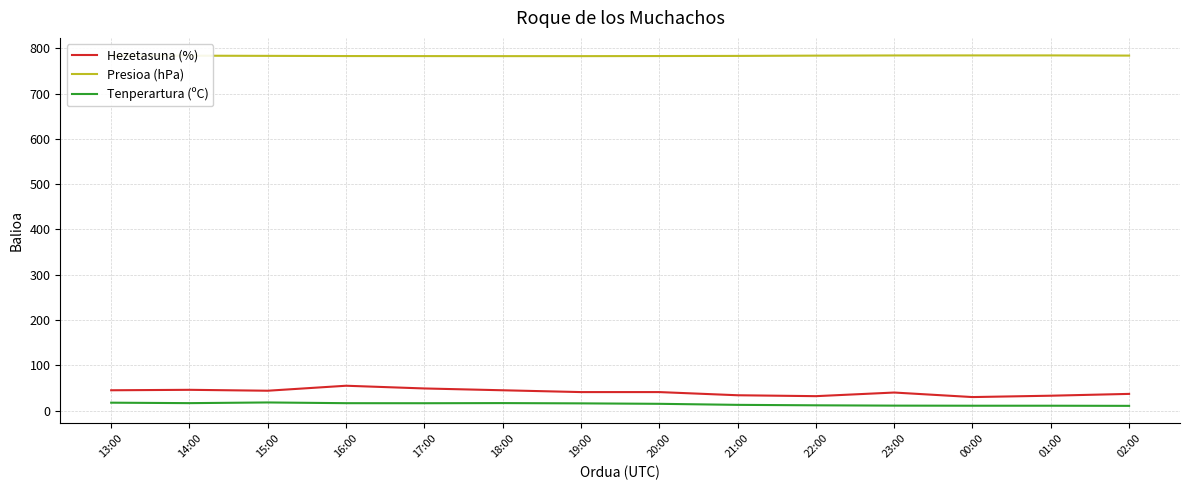

Is it true that Presioa (hPa) equals 783.7 at 02:00?

True